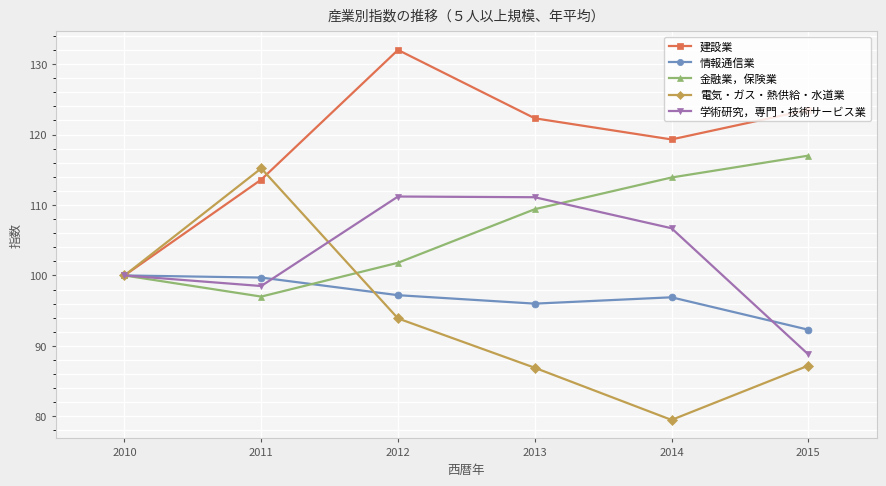

What is the sum of all 情報通信業 values?

582.1